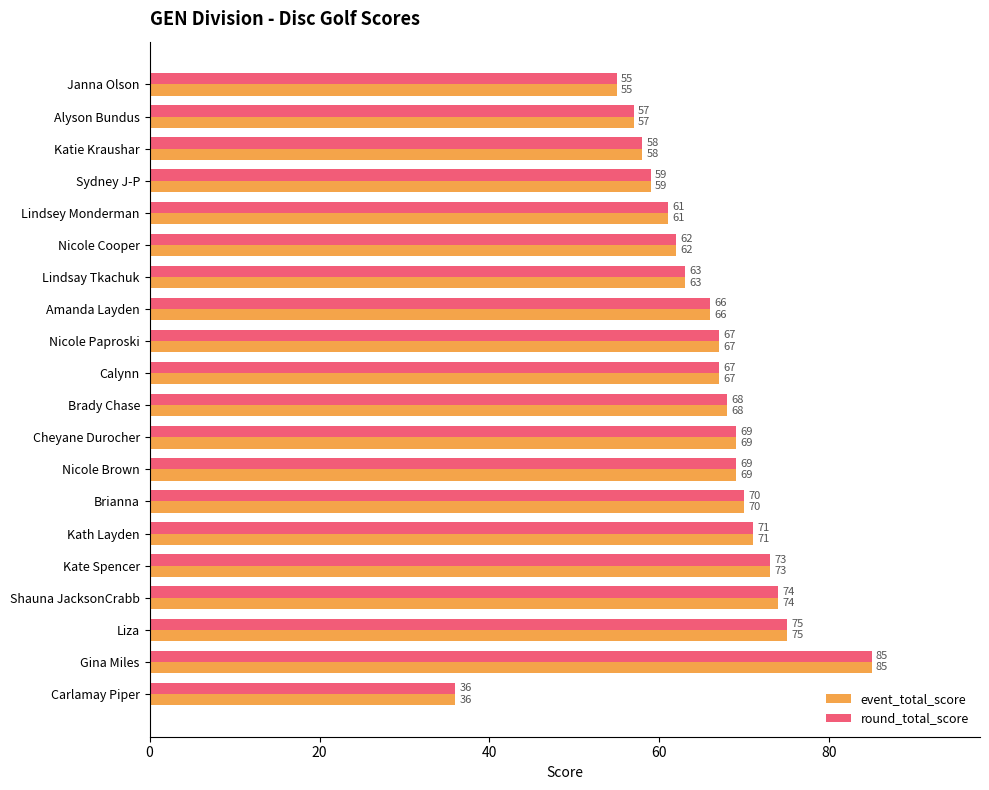

What is the greatest value displayed?

85